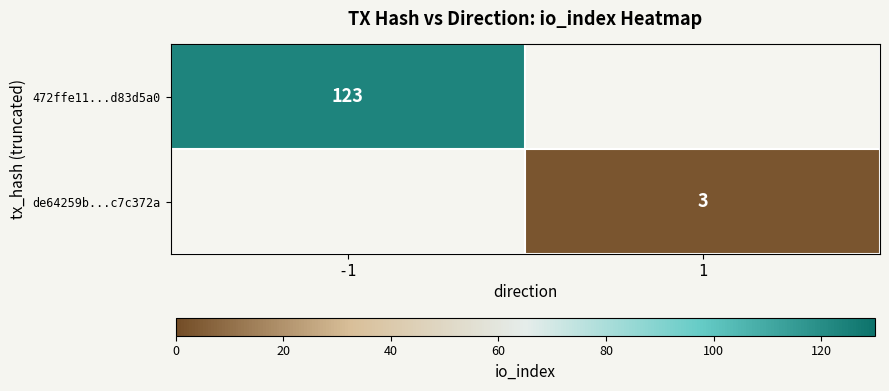

How many distinct data groups are displayed?

2